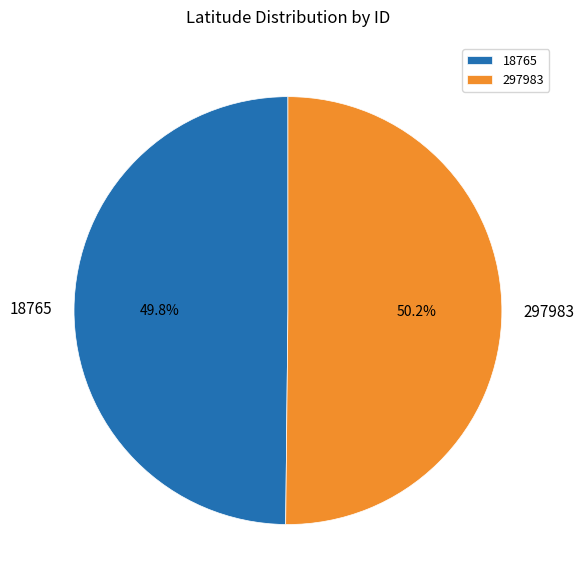

To the nearest percent, what portion does 18765 represent?

50%